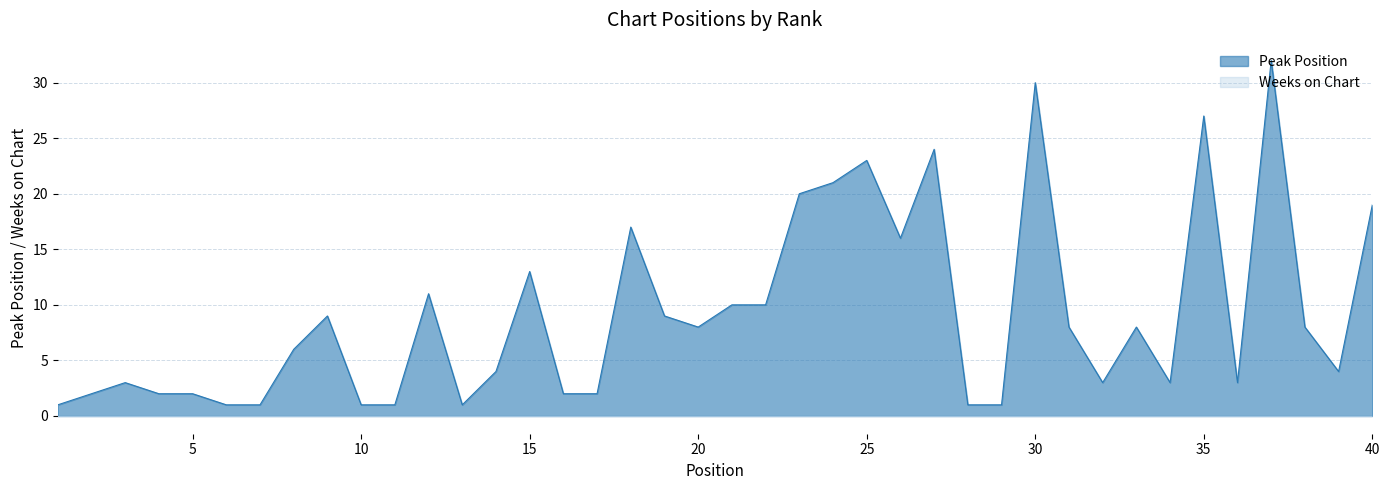

What is the greatest value displayed?

32